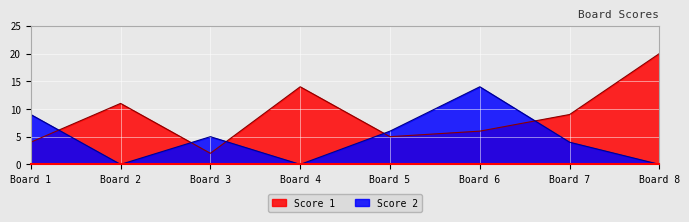

Between which two adjacent categories do Score 2 and Score 1 first intersect?

Board 1 and Board 2